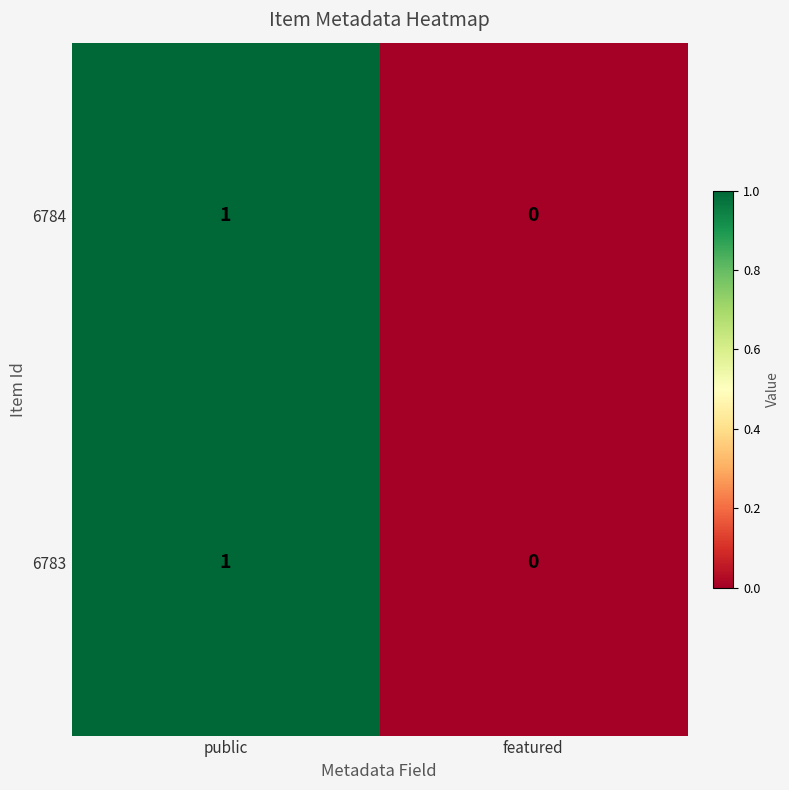

Which category has the lowest value in the 6784 series?

featured